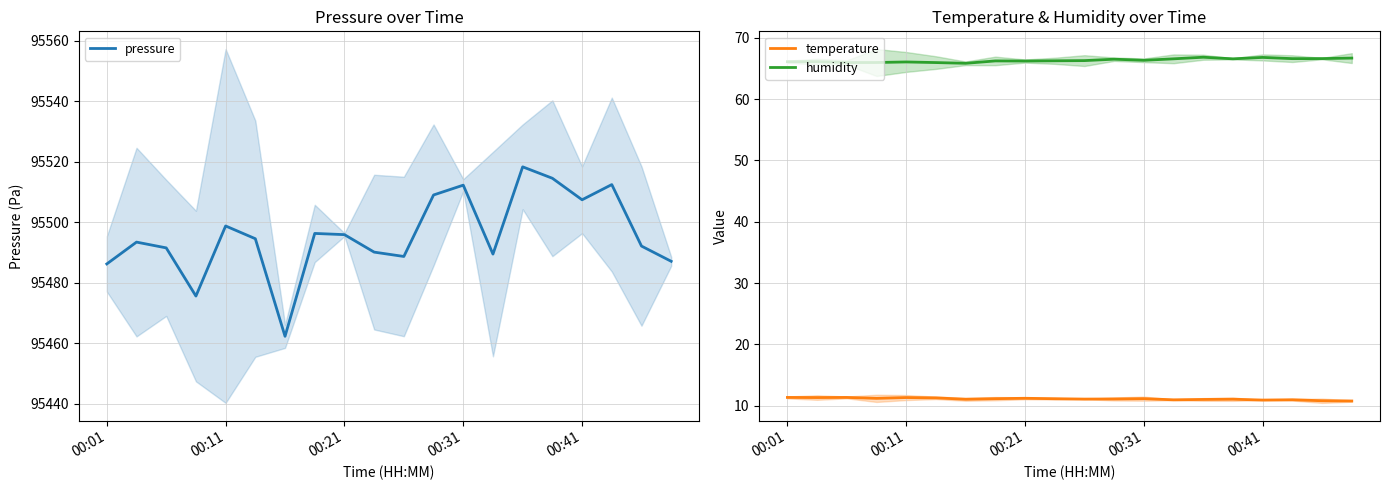

Does the chart display data point markers on the line(s)?

No